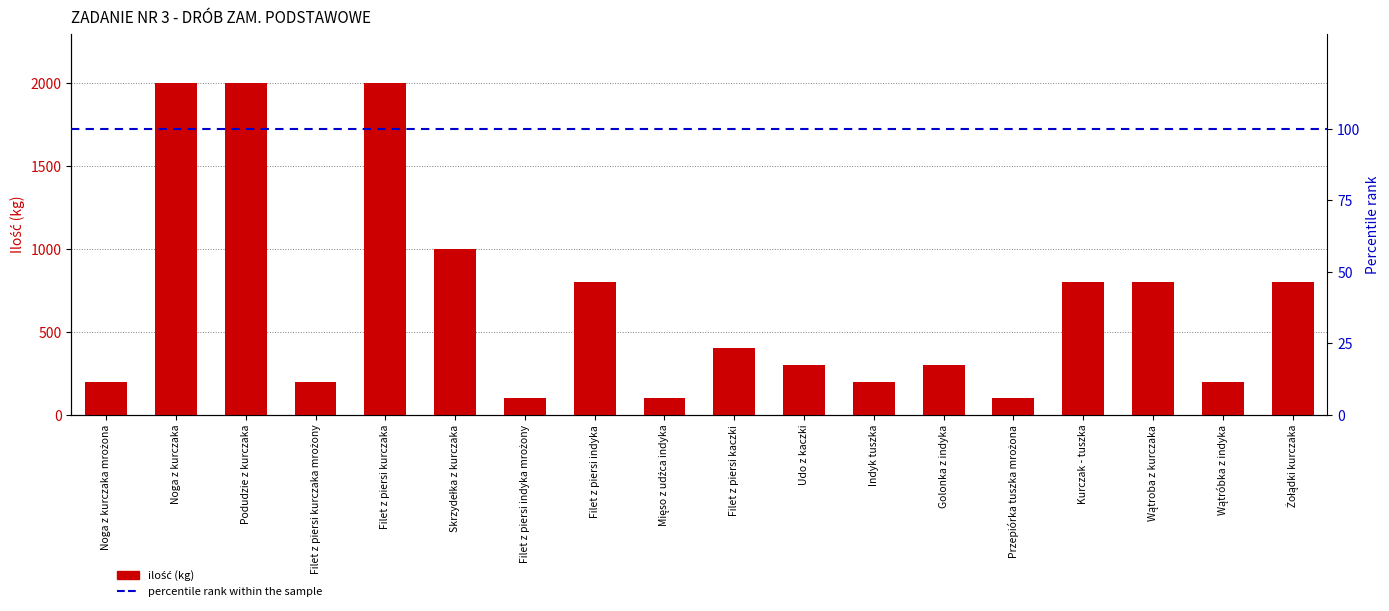

What is the ratio of the value at Przepiórka tuszka mrożona to the value at Filet z piersi indyka?

0.1